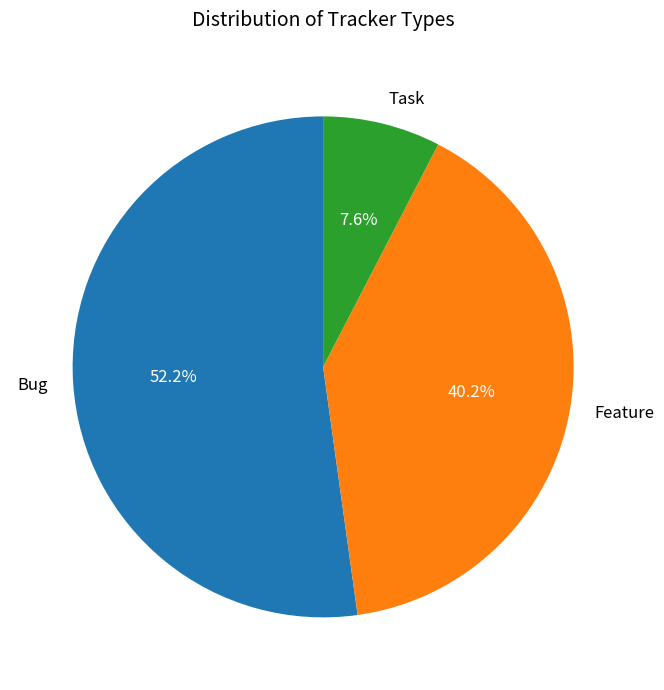

To the nearest percent, what percentage of the pie is Task?

8%